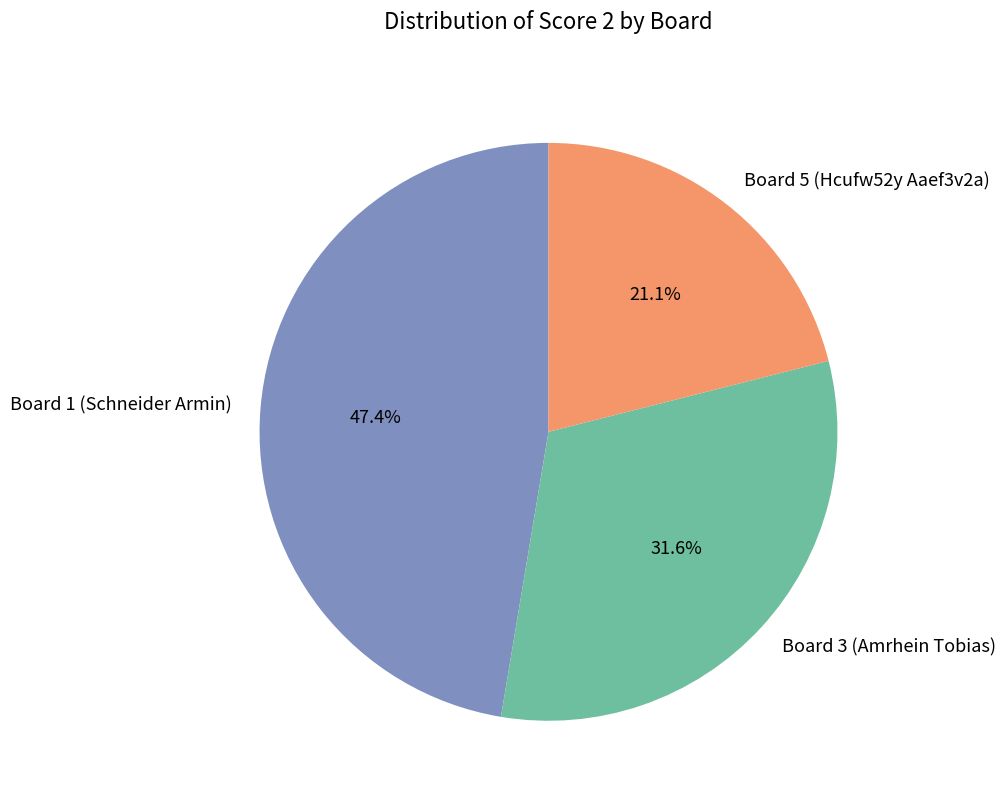

Rank the categories by value from highest to lowest.

Board 1 (Schneider Armin), Board 3 (Amrhein Tobias), Board 5 (Hcufw52y Aaef3v2a)